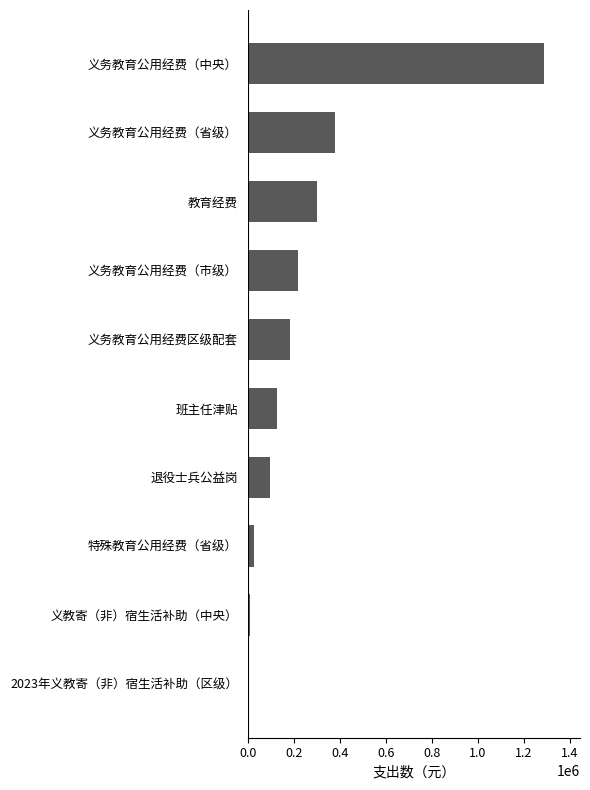

What is the change in value from 义务教育公用经费（中央） to 义务教育公用经费（省级）?

-910000.0